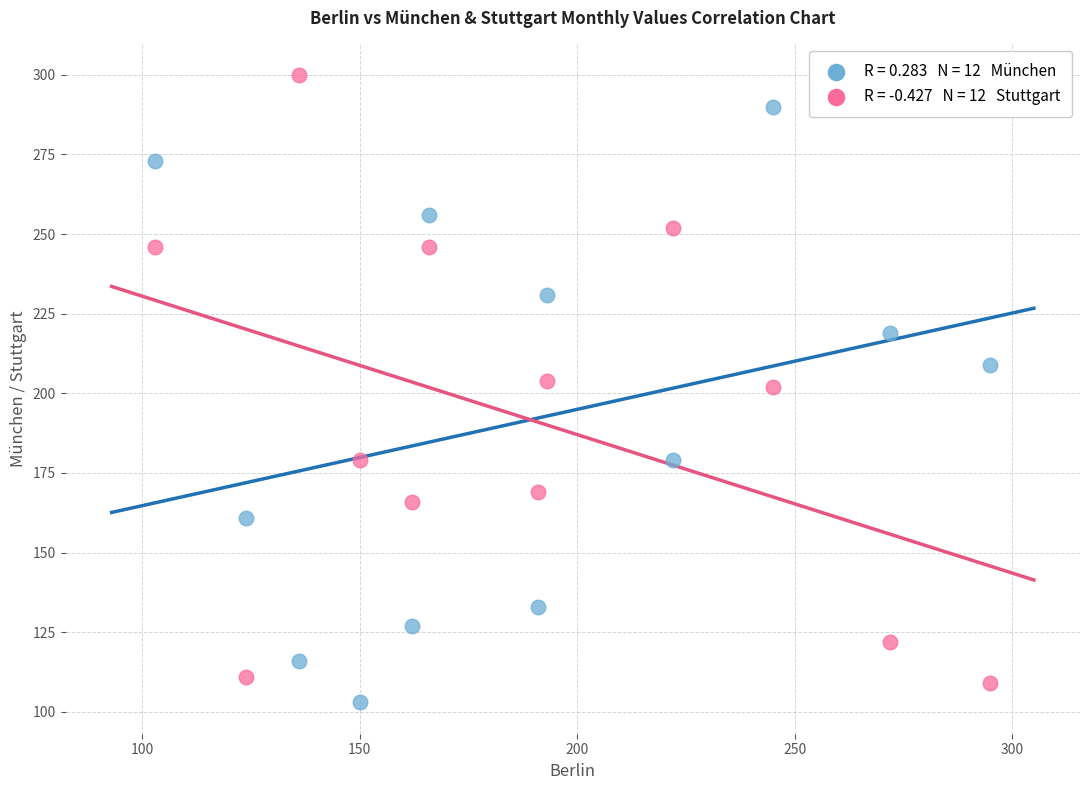

Across all data points, what is the range of Y values (max minus min)?

197